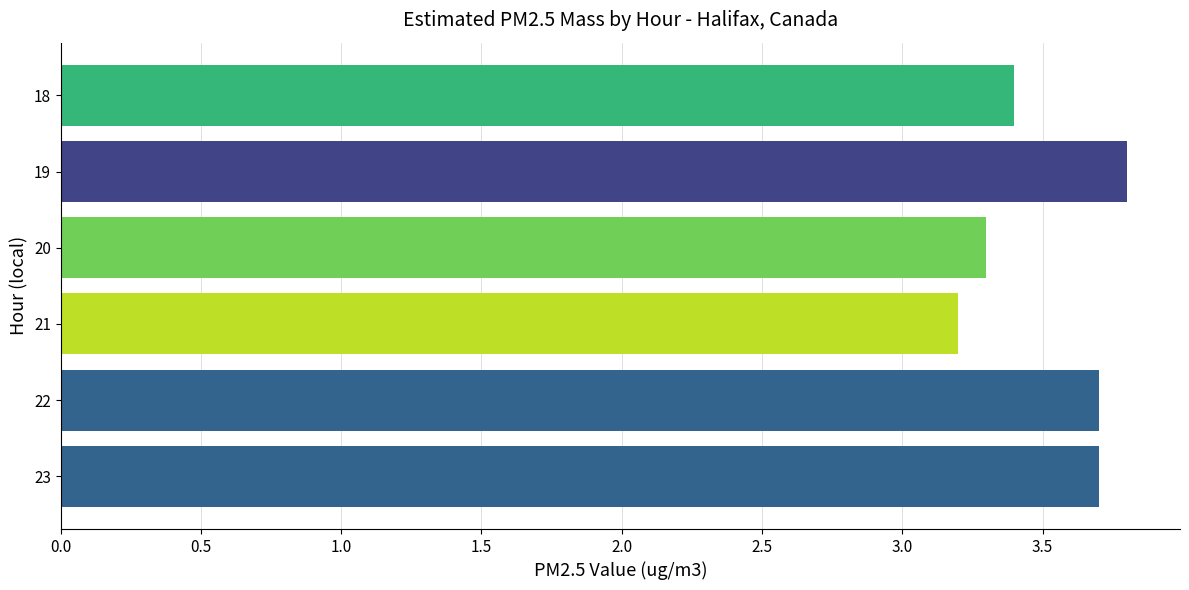

True or false: the data shows 1.8 at 18.

False